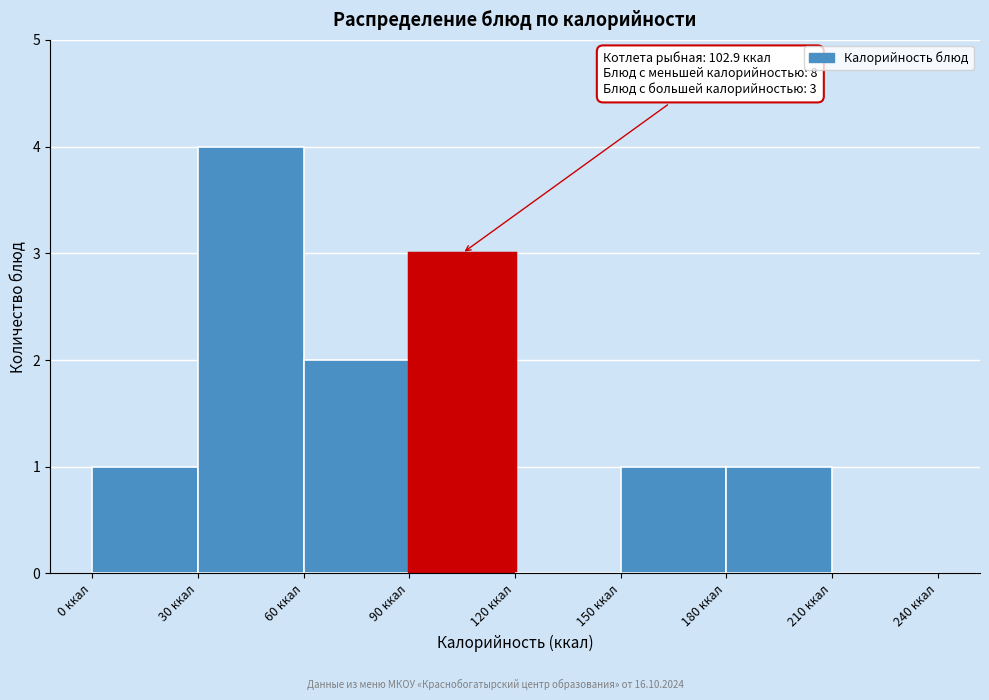

Which range on the x-axis has the tallest bar?

30 to 60